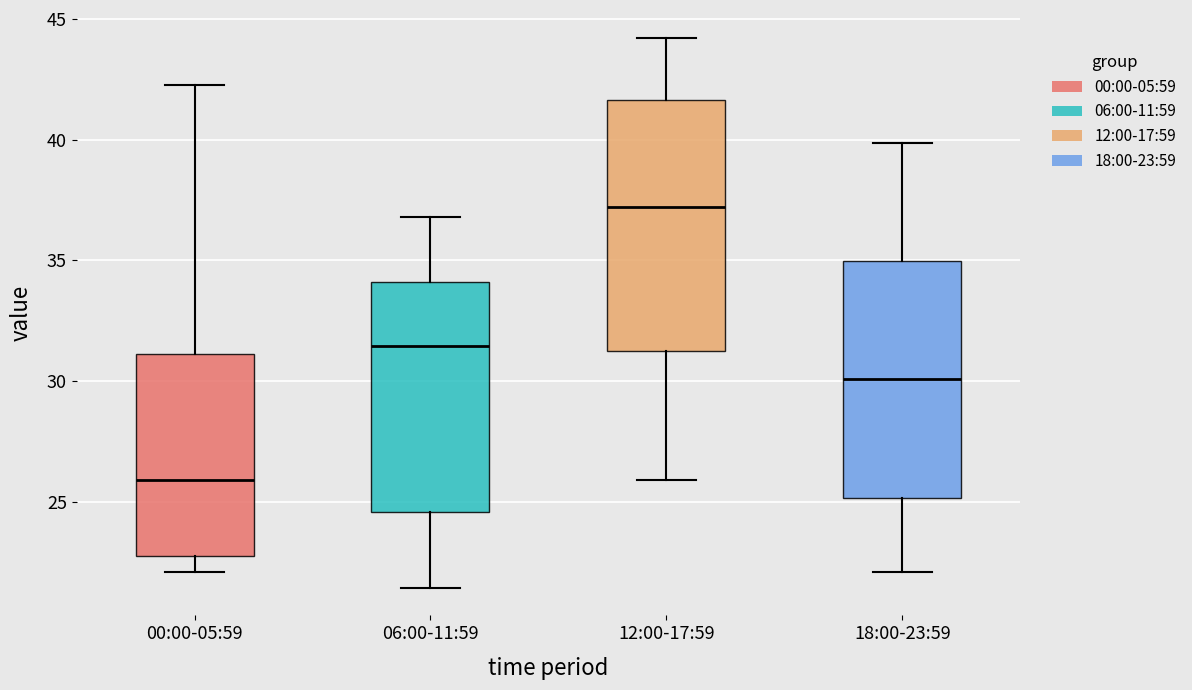

Where is the lower edge of the box for 06:00-11:59 on the y-axis? The values are not printed on the chart, so give them approximately, as read against the axis.

24.5